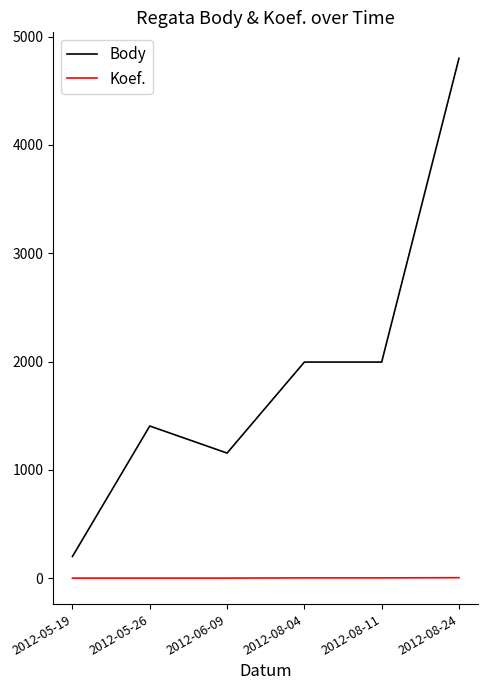

The value of Body at 2012-08-11 is 3582. True or false?

False